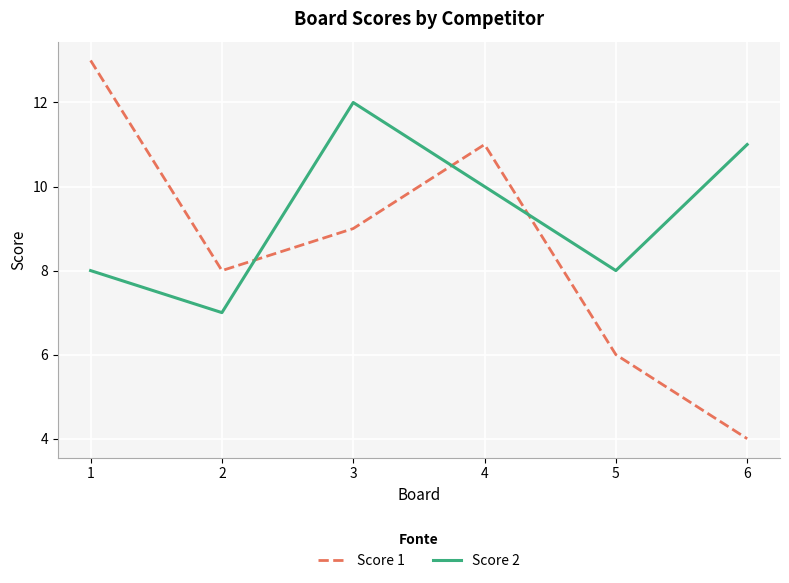

How many times do Score 2 and Score 1 cross each other?

3